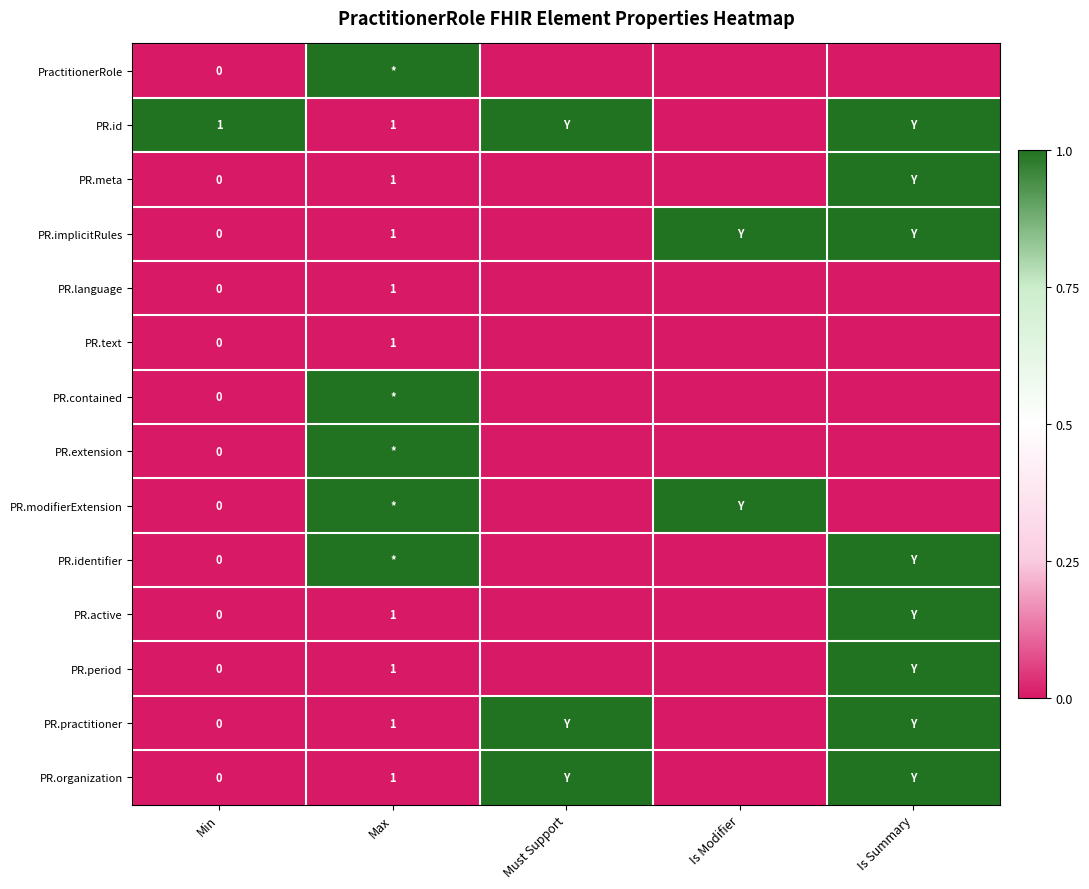

The value of PR.id at Max is 1. True or false?

True